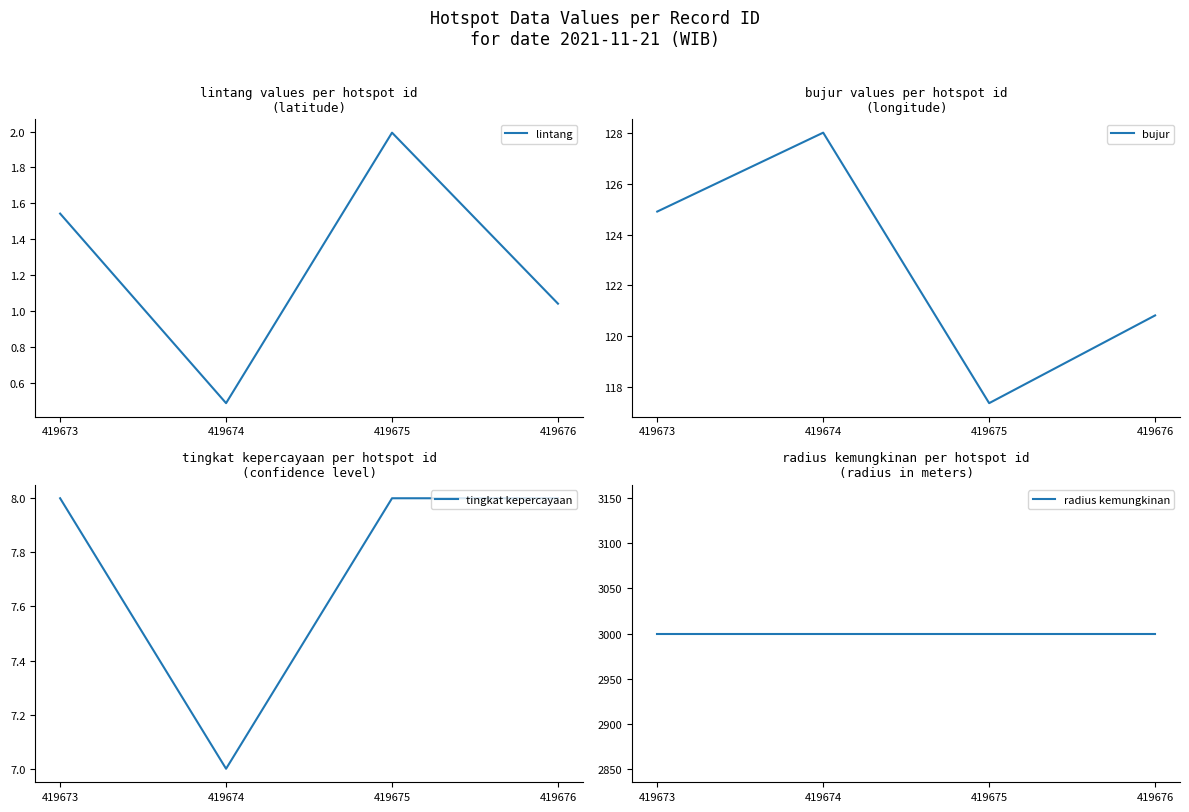

What is the smallest value displayed?

0.5